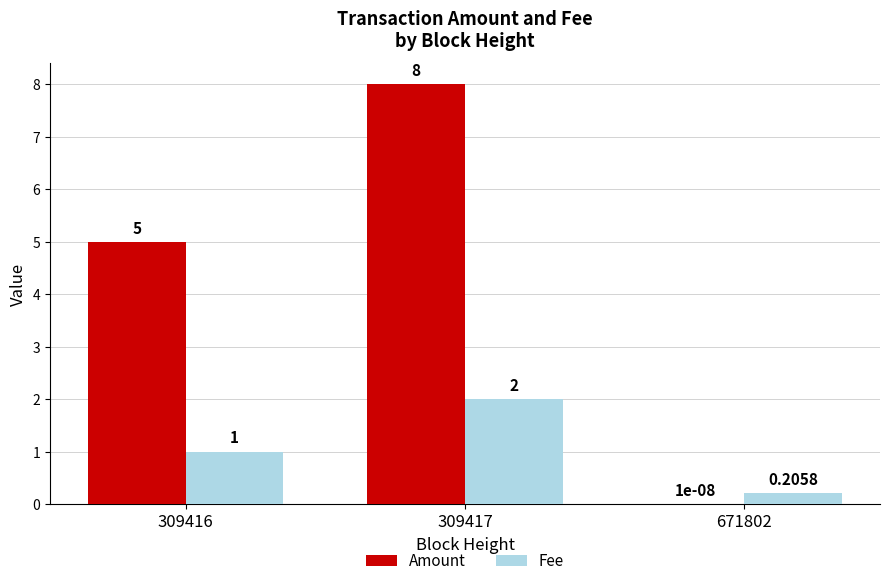

At which category is the sum across all series the highest?

309417